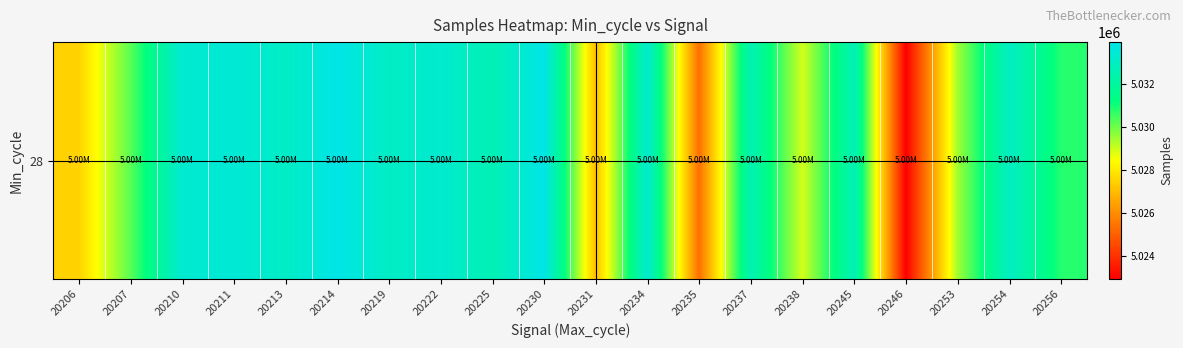

Approximately how many times larger is the value at 20245 compared to 20207?

1.0